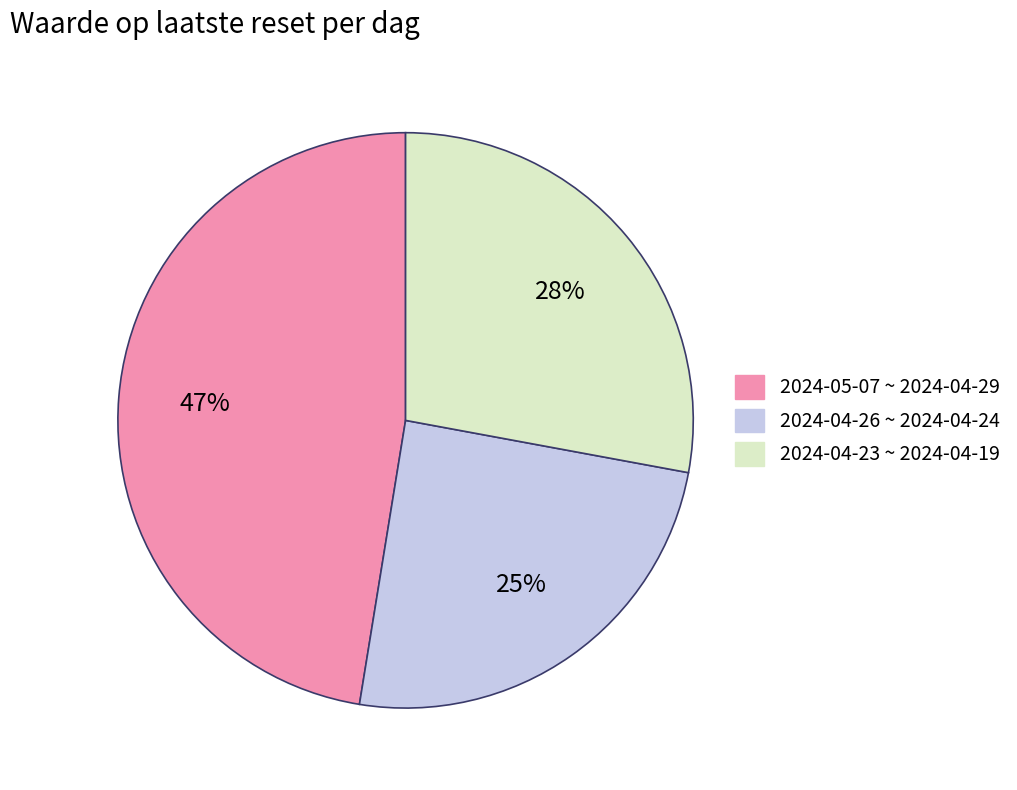

To the nearest percent, what is the average slice percentage?

33%